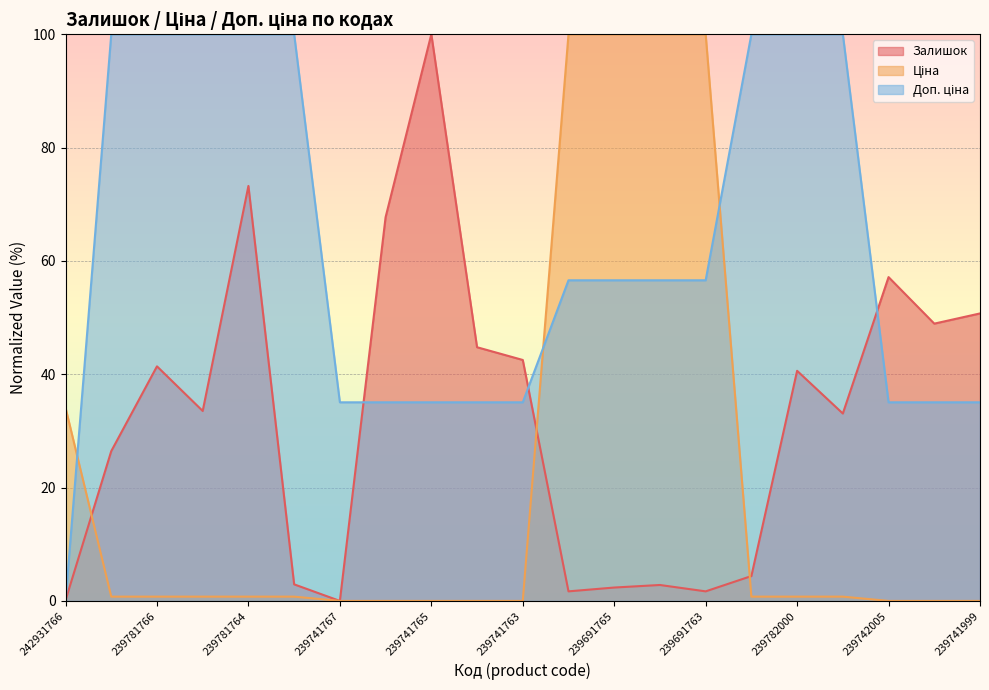

At which label does Залишок reach its peak?

239741765